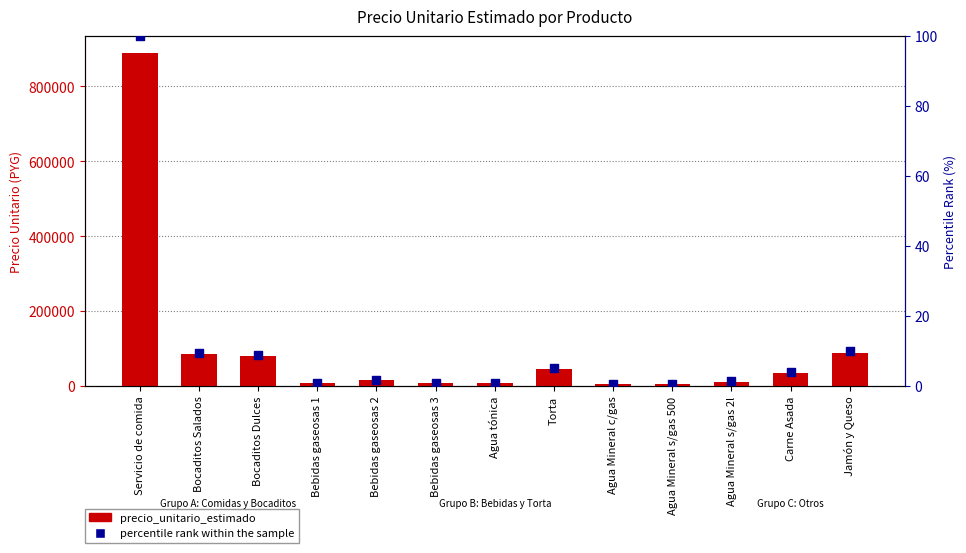

Which series contains the lowest Y value?

percentile rank within the sample